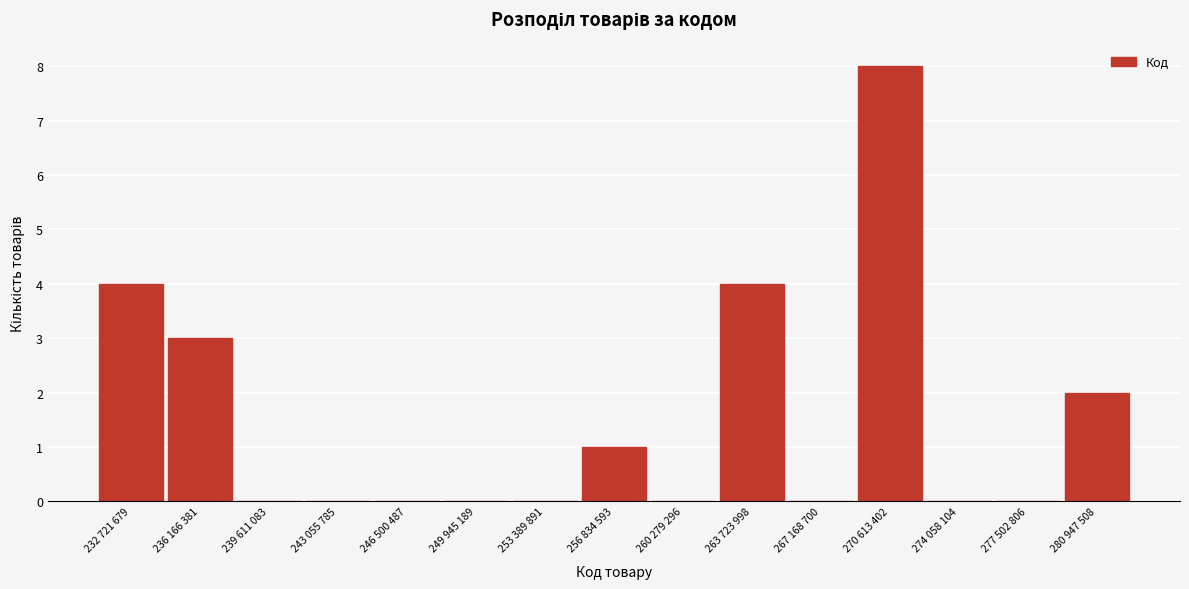

Reading left to right, extract all data points from this chart.

232 721 679=4	236 166 381=3	239 611 083=0	243 055 785=0	246 500 487=0	249 945 189=0	253 389 891=0	256 834 593=1	260 279 296=0	263 723 998=4	267 168 700=0	270 613 402=8	274 058 104=0	277 502 806=0	280 947 508=2